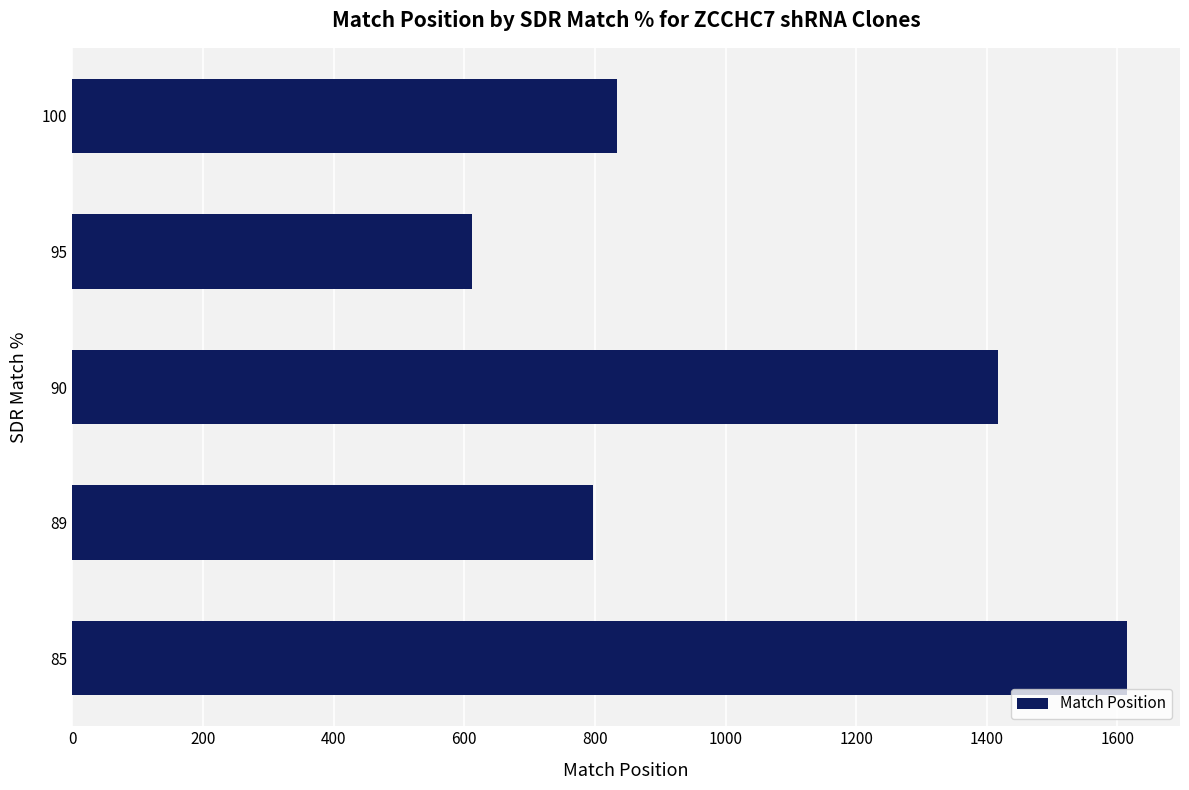

Is it true that the value at 100 is 834.6?

True